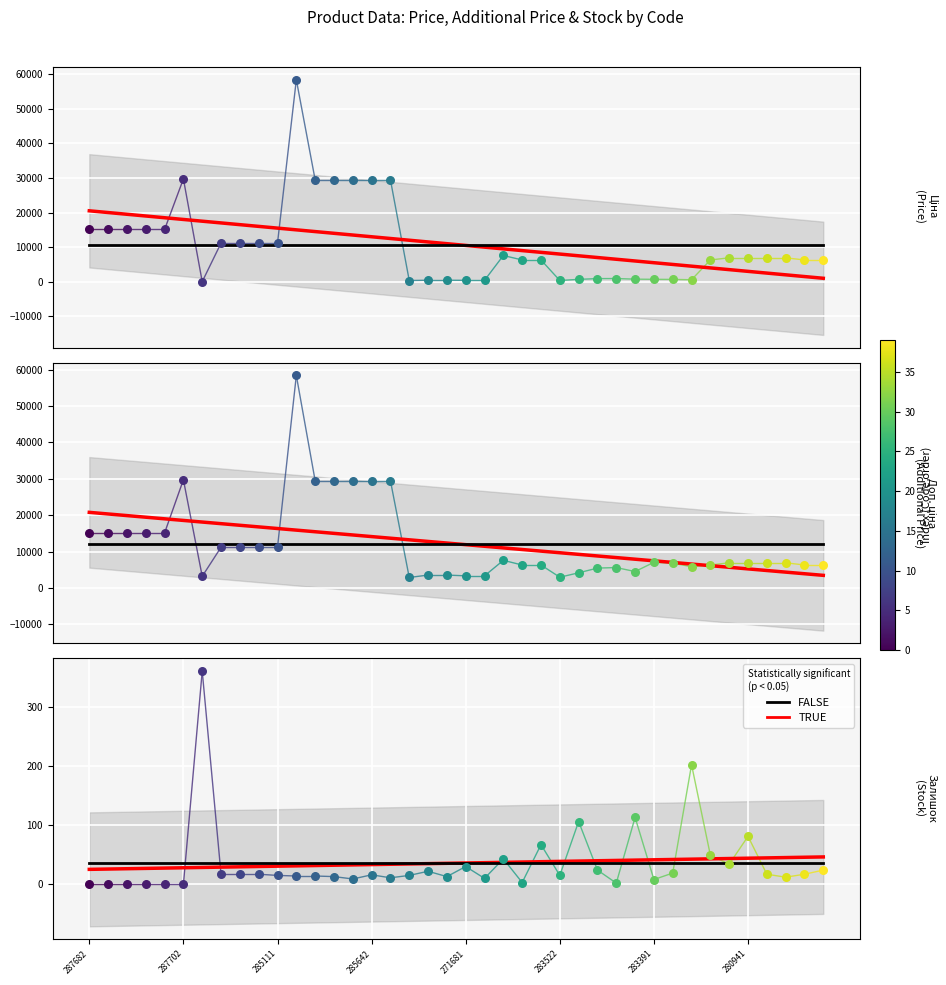

Which series has the largest Y range (max minus min)?

Trend (TRUE)